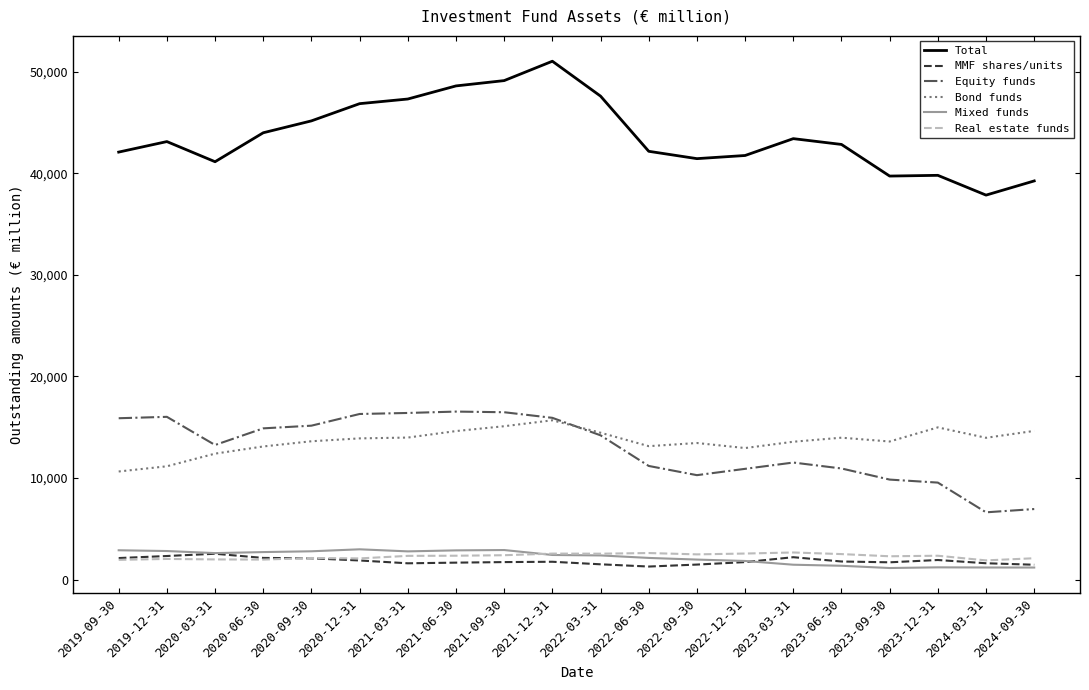

True or false: Bond funds and Real estate funds intersect in this chart.

False